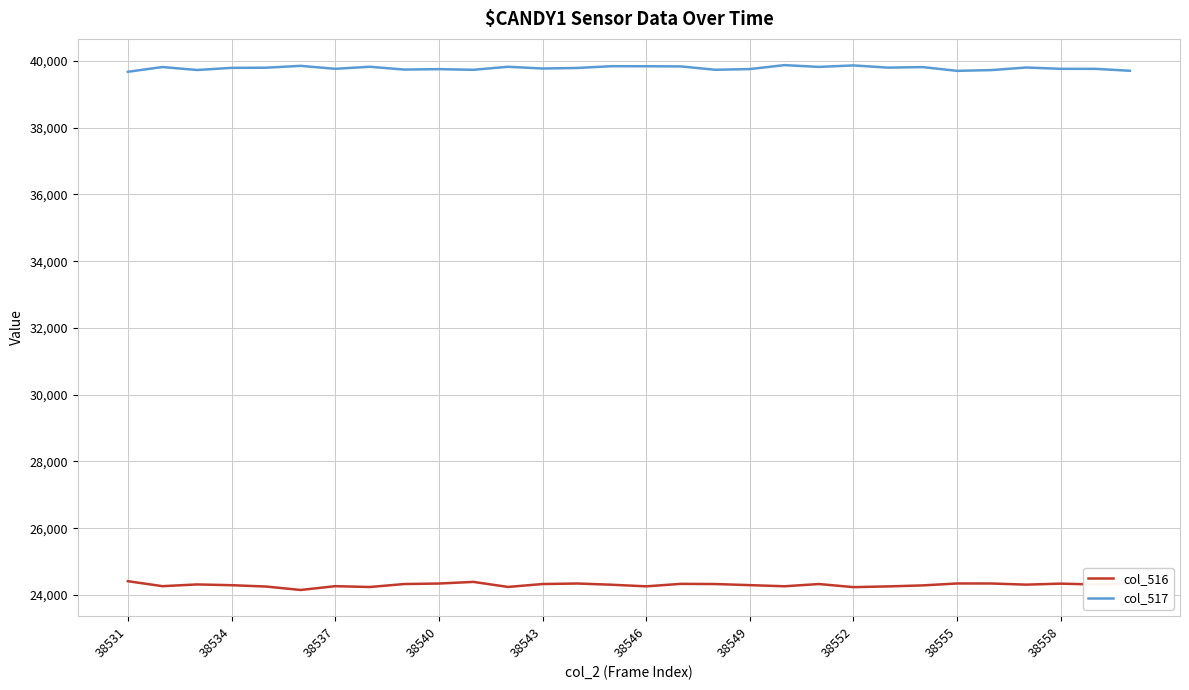

List the series in order of their overall mean, lowest first.

col_516, col_517